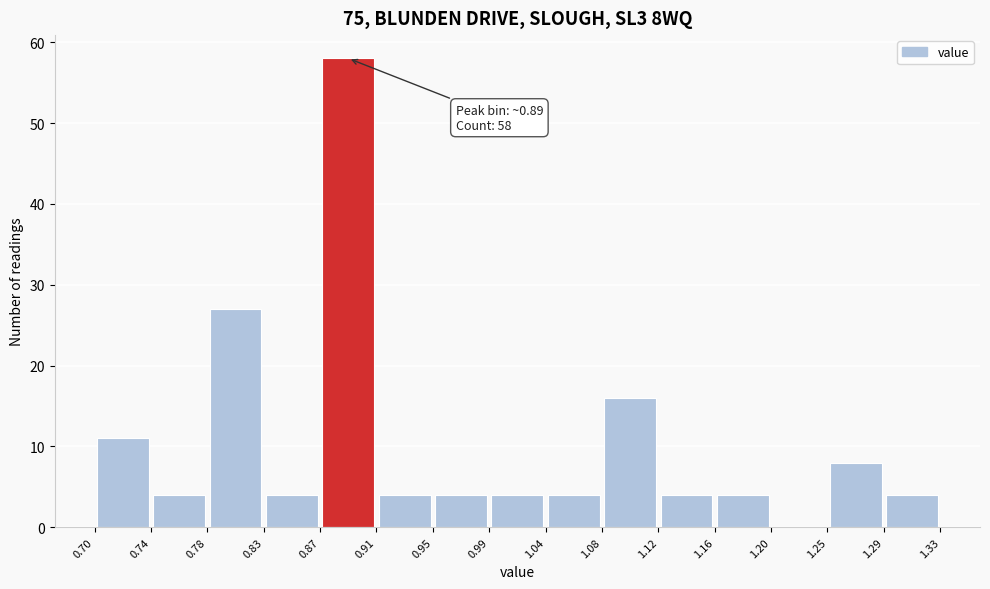

Which range on the x-axis has the tallest bar?

0.87 to 0.91